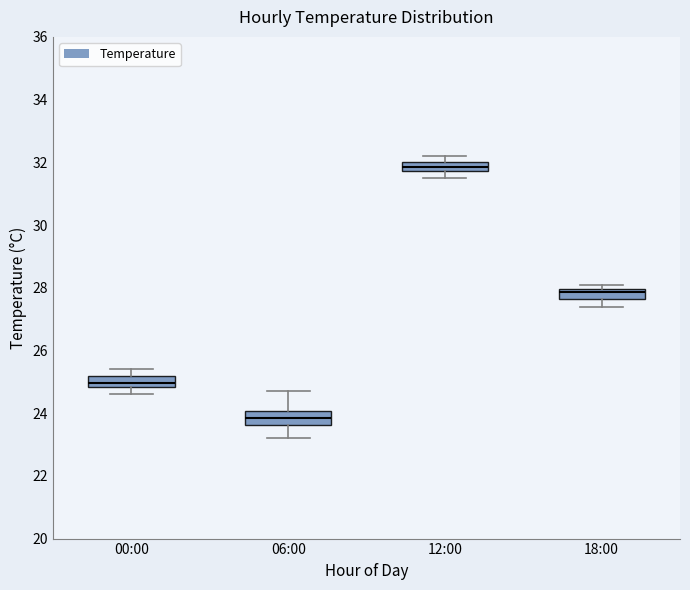

Where does the upper whisker of the box for 06:00 end on the y-axis? The values are not printed on the chart, so give them approximately, as read against the axis.

24.8